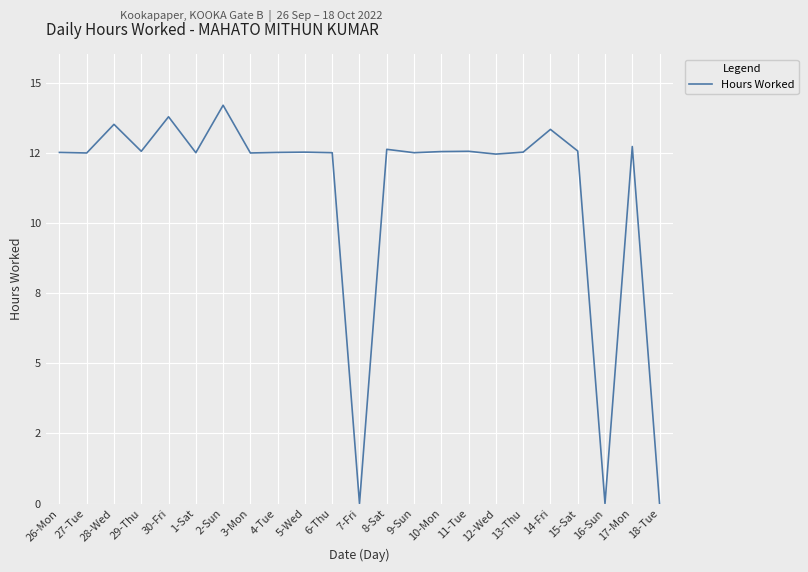

Does the chart display data point markers on the line(s)?

No